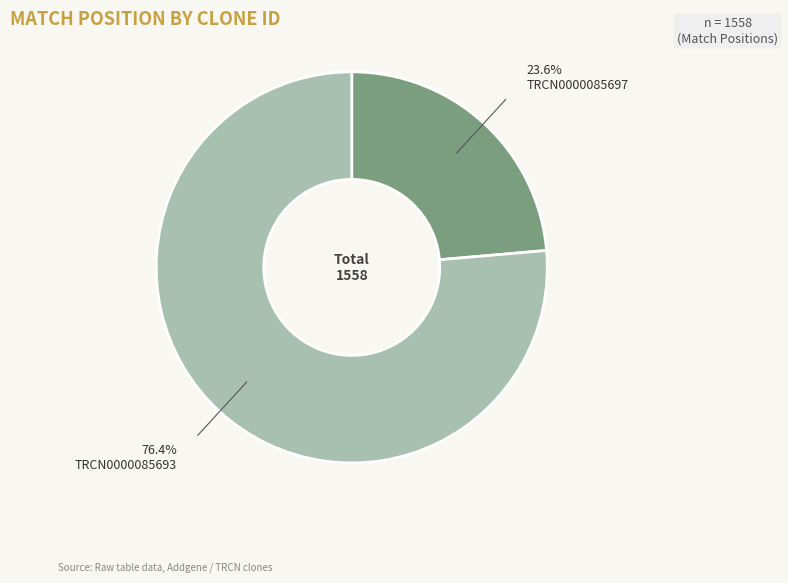

Is there a majority slice in this chart?

Yes